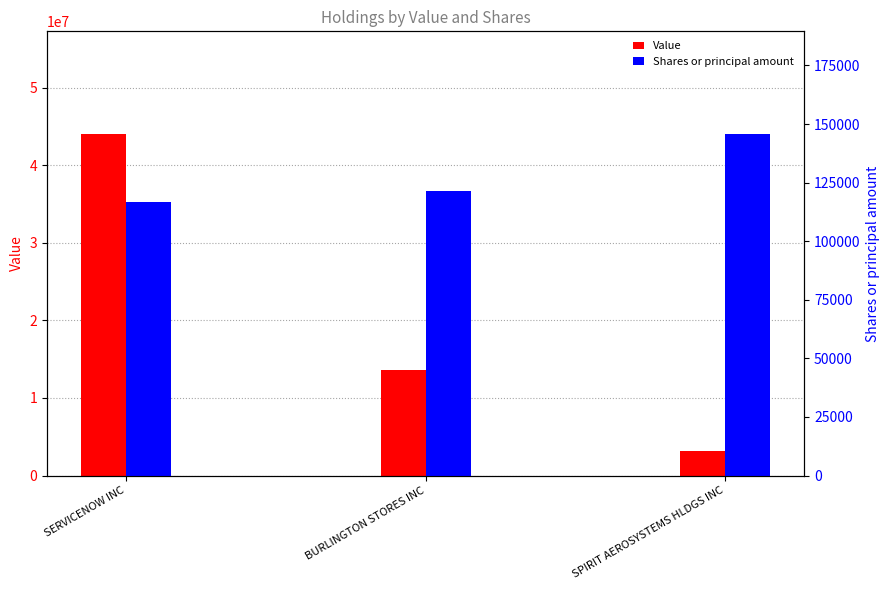

How many values in the Shares or principal amount series exceed 121350?

1